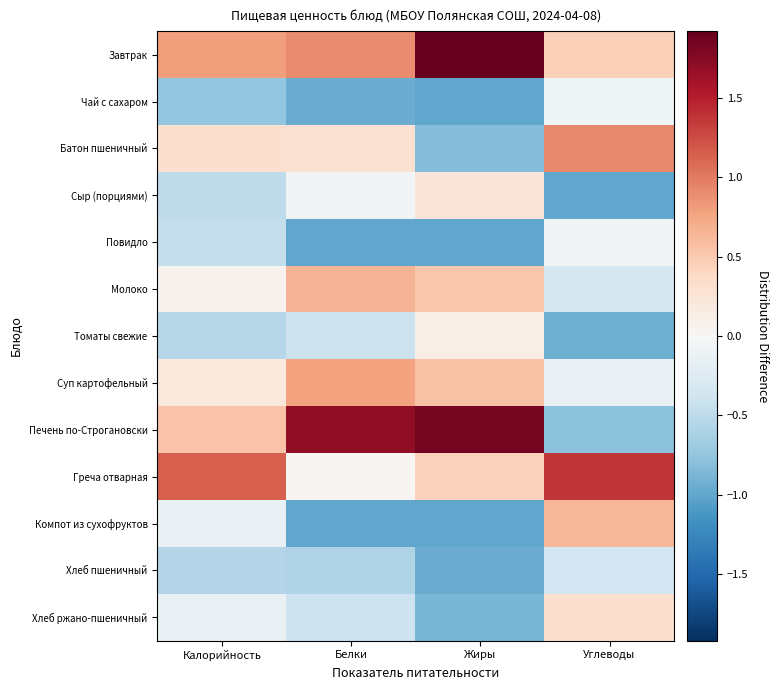

At which category is the sum across all series the highest?

Углеводы